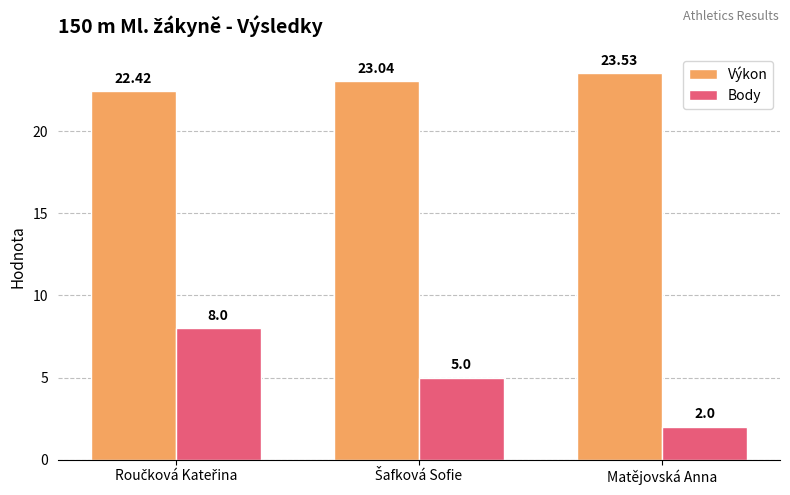

What is the label of the 3rd bar from the left?

Matějovská Anna